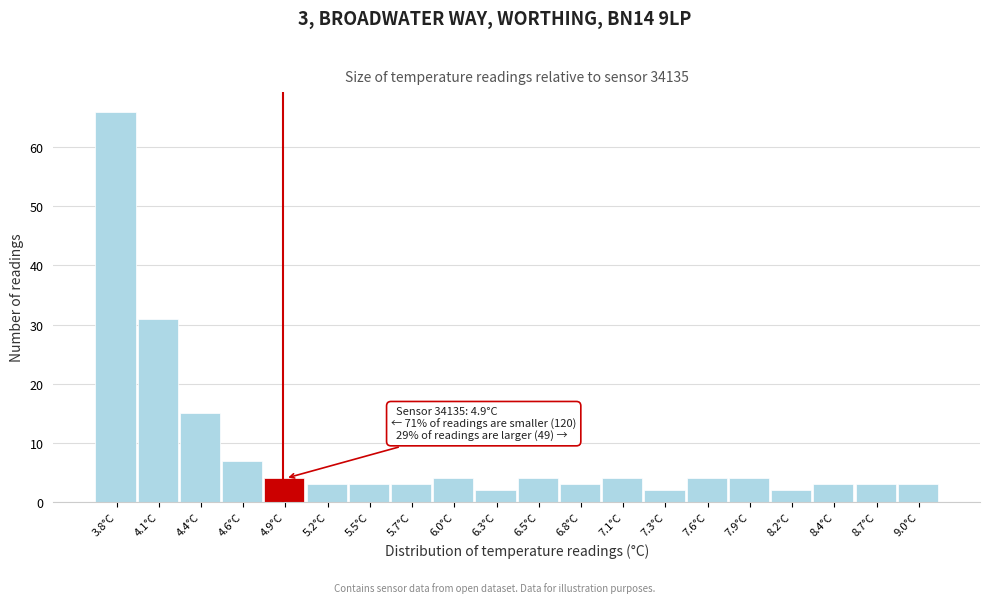

Over which range of the x-axis is the bar tallest?

3.70 to 3.97